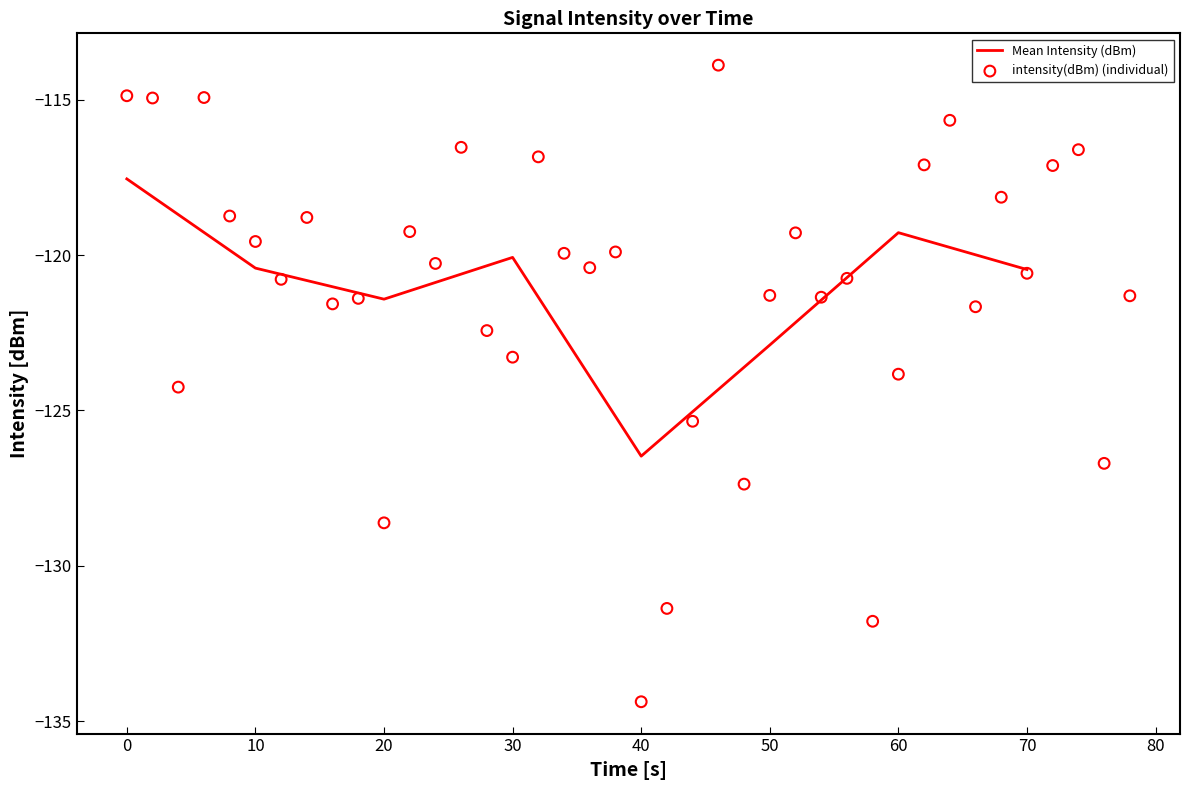

The Mean Intensity (dBm) series shows -178.3 at 30. True or false?

False